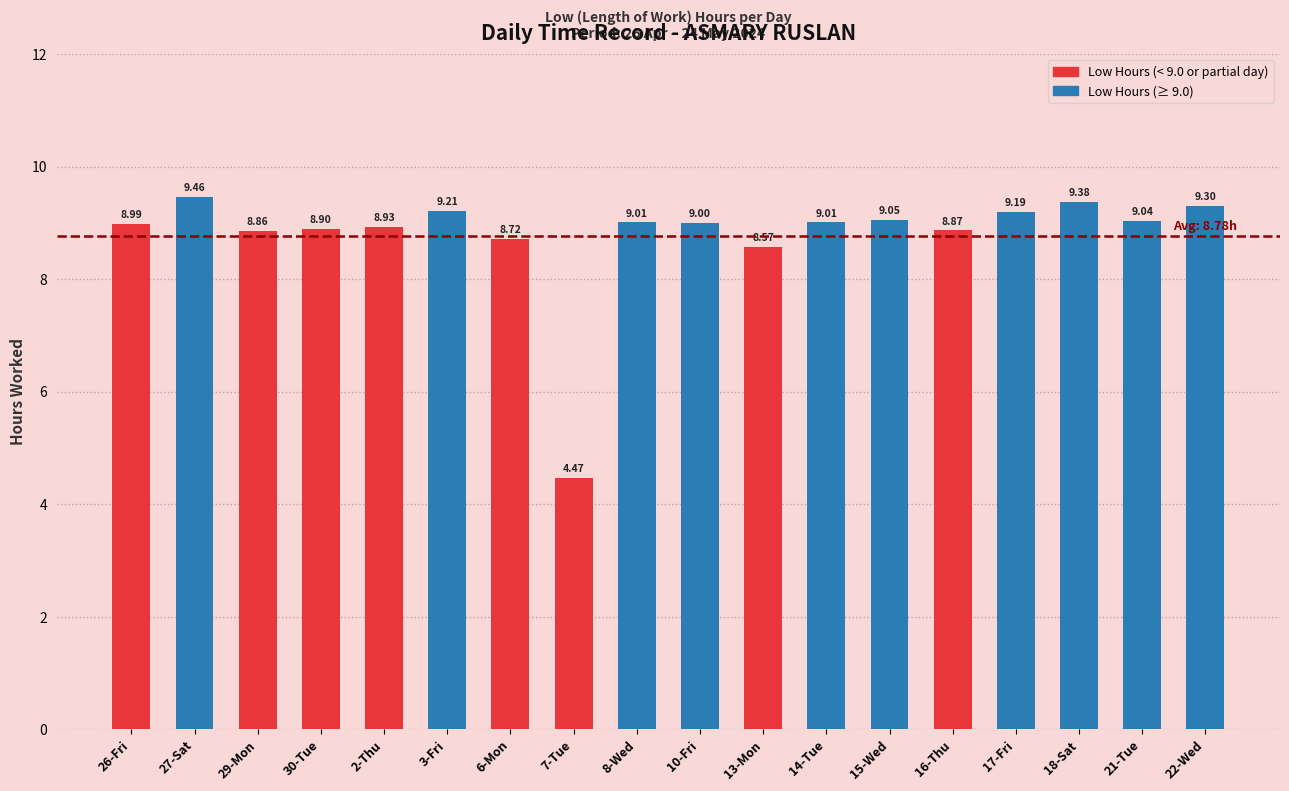

What is the sum of the values at 3-Fri and 18-Sat?

18.6